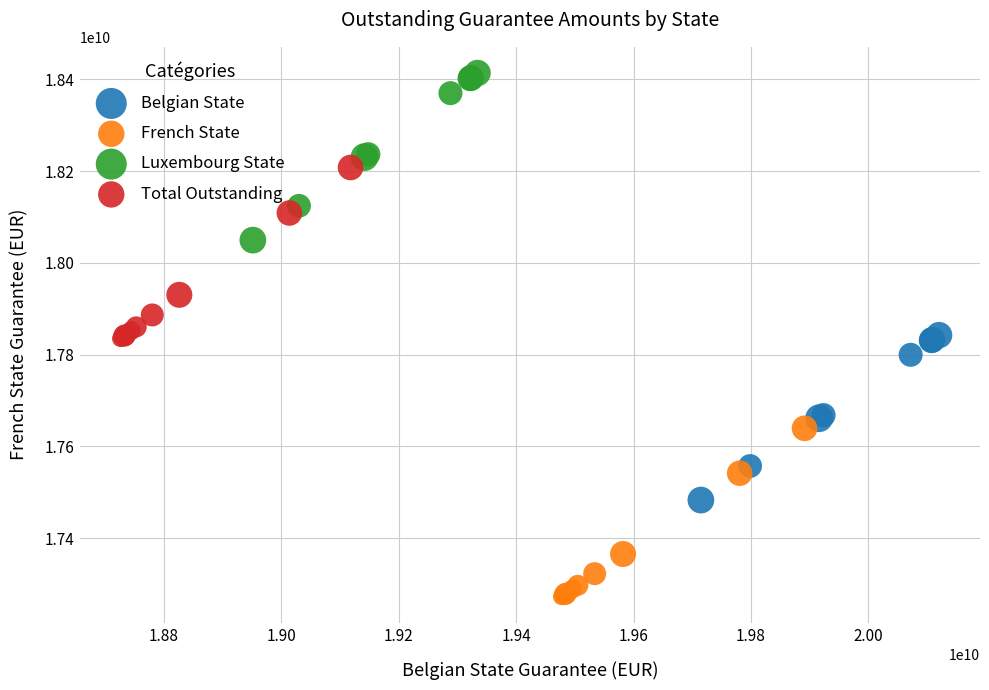

Which series contains the lowest Y value?

French State